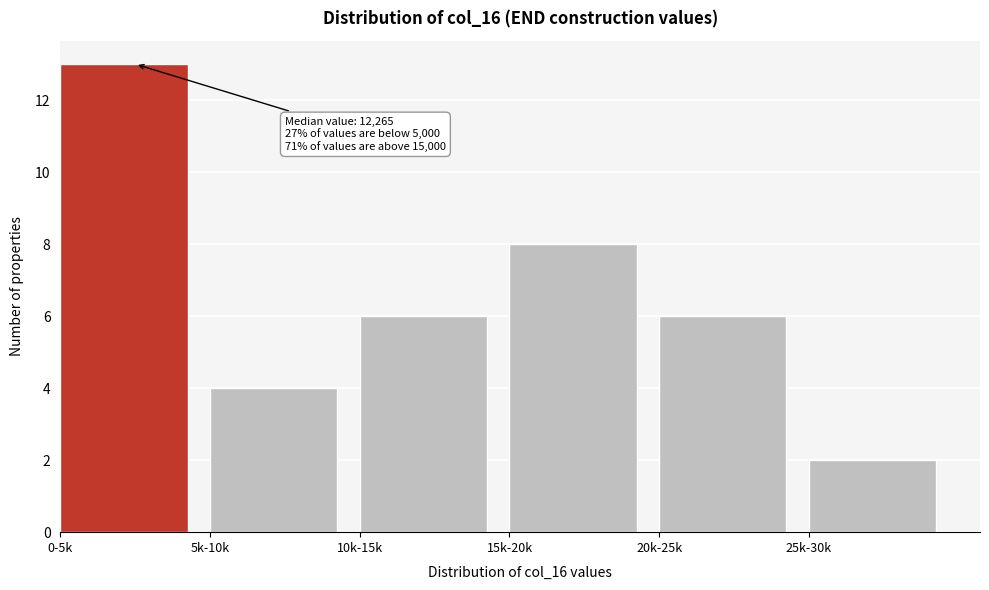

Reading right to left, extract all data points from this chart.

2	6	8	6	4	13